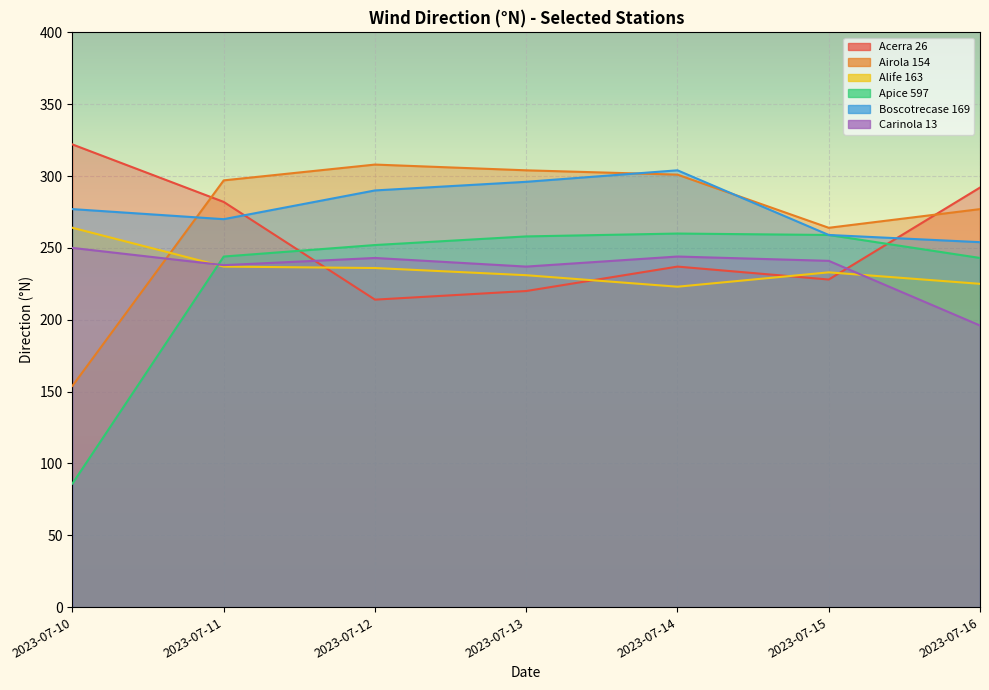

True or false: Carinola 13 and Acerra 26 cross at least once.

True